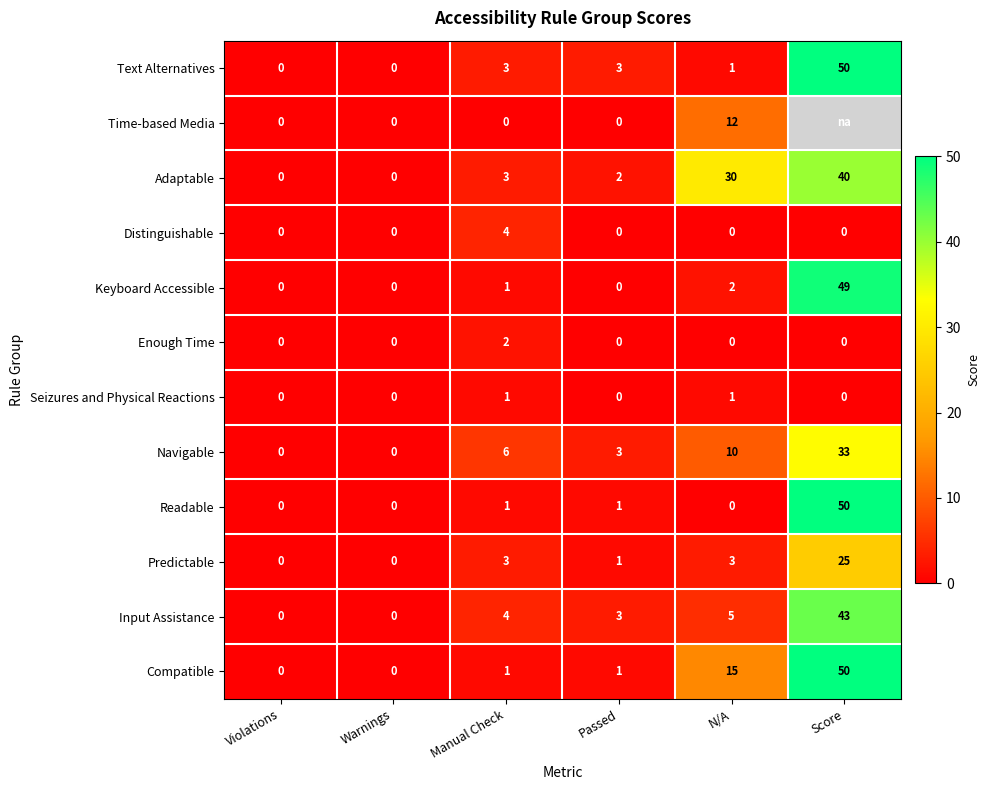

What is the total value across all series at Manual Check?

29